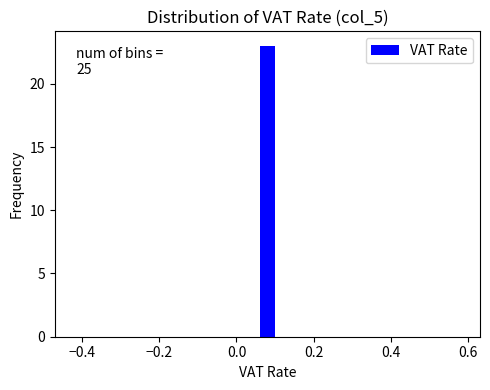

Around what value on the x-axis is the tallest bar? Give the approximate position of its centre, as read against the axis.

0.08